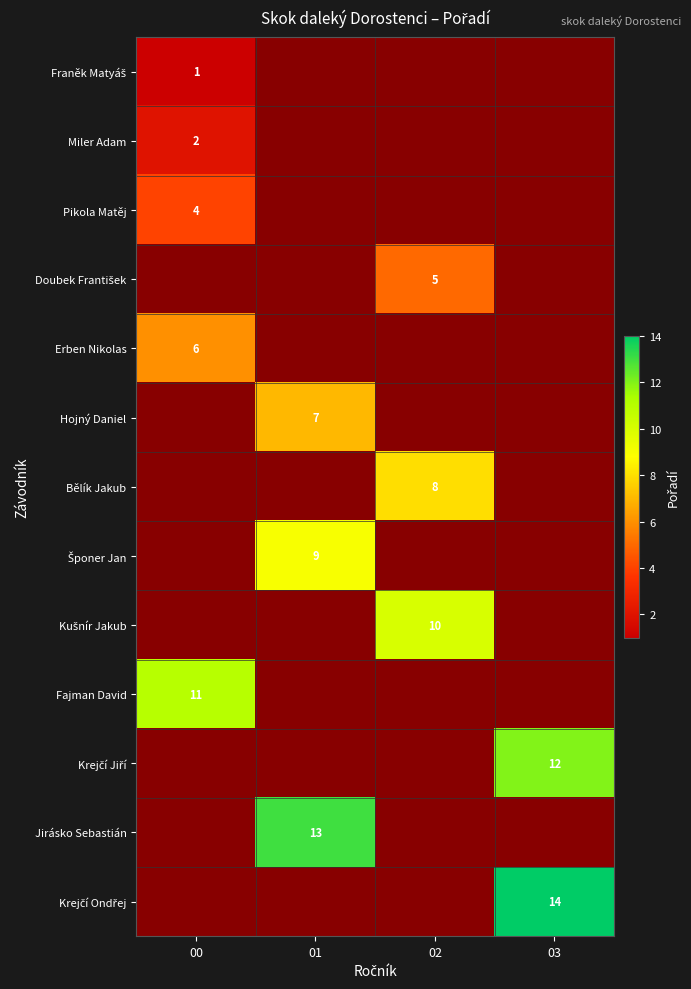

Is the value of Pikola Matěj at 03 greater than the value of Jirásko Sebastián at 03?

No